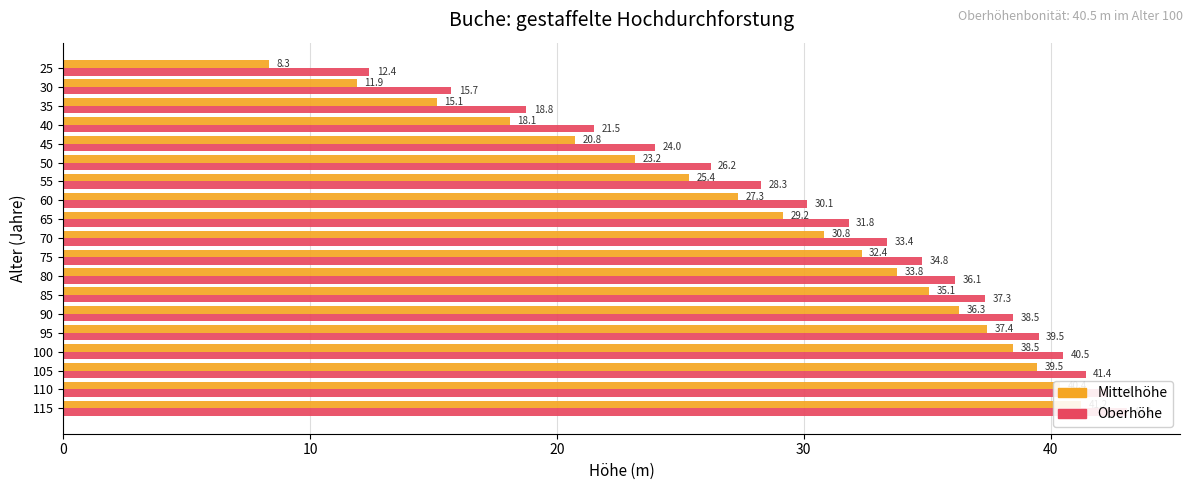

What is the difference between the maximum and minimum values in the Mittelhöhe series?

32.9